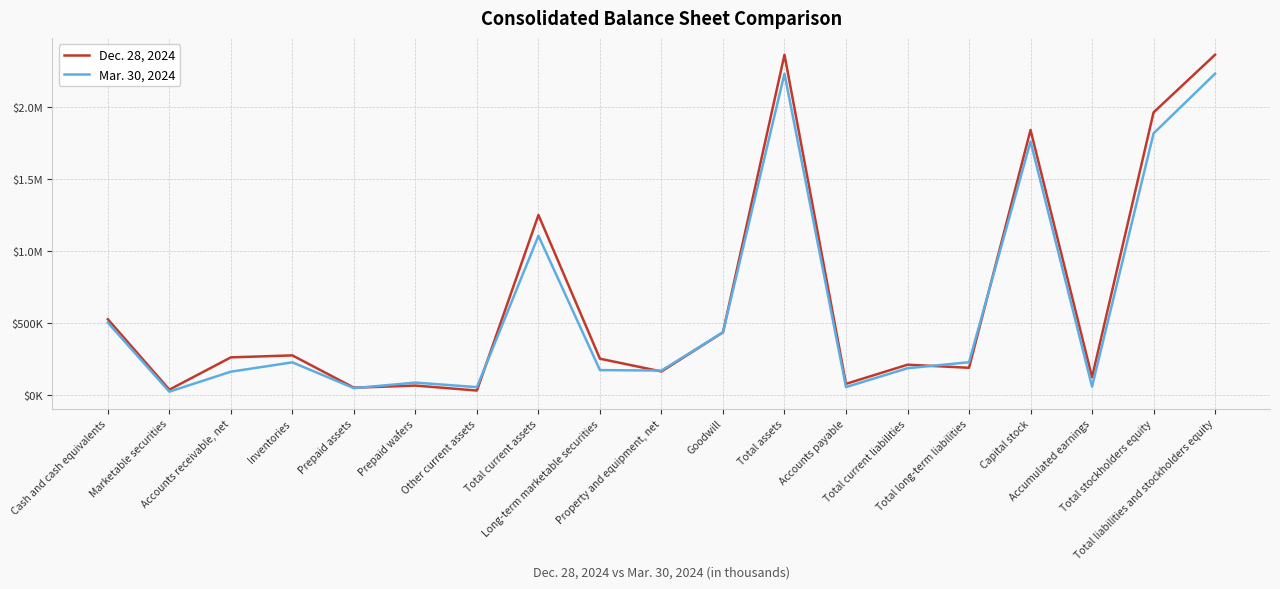

Reading right to left, transcribe all the data shown in this chart.

Dec. 28, 2024: 2363240	1962798	124101	1840791	189529	210913	77907	2363240	435936	163837	252594	1250450	31534	66113	51323	275558	261943	37535	526444
Mar. 30, 2024: 2231576	1817014	58916	1760701	228169	186393	55545	2231576	435936	170175	173374	1106192	55198	86679	48047	227248	162478	23778	502764